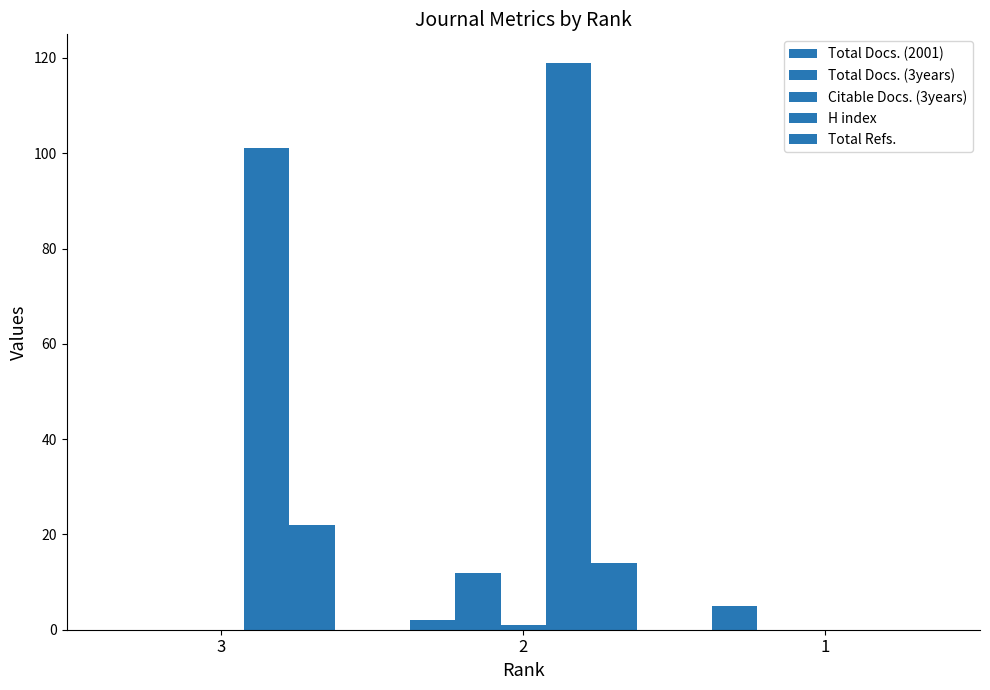

How many positive values does the Total Docs. (2001) series have?

2